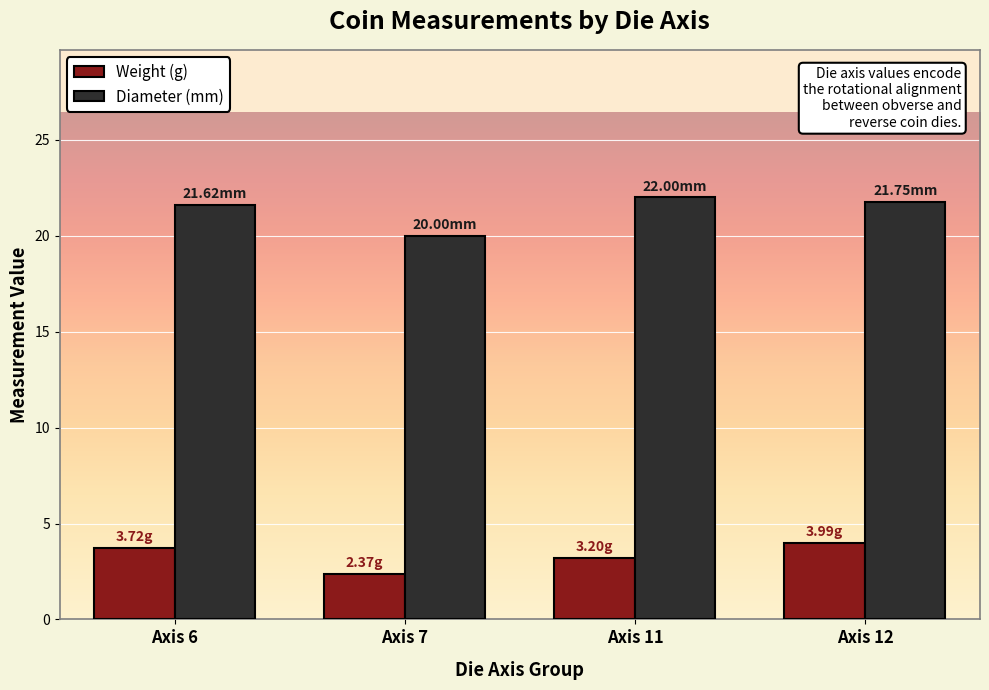

What is the minimum value shown in the chart?

2.4